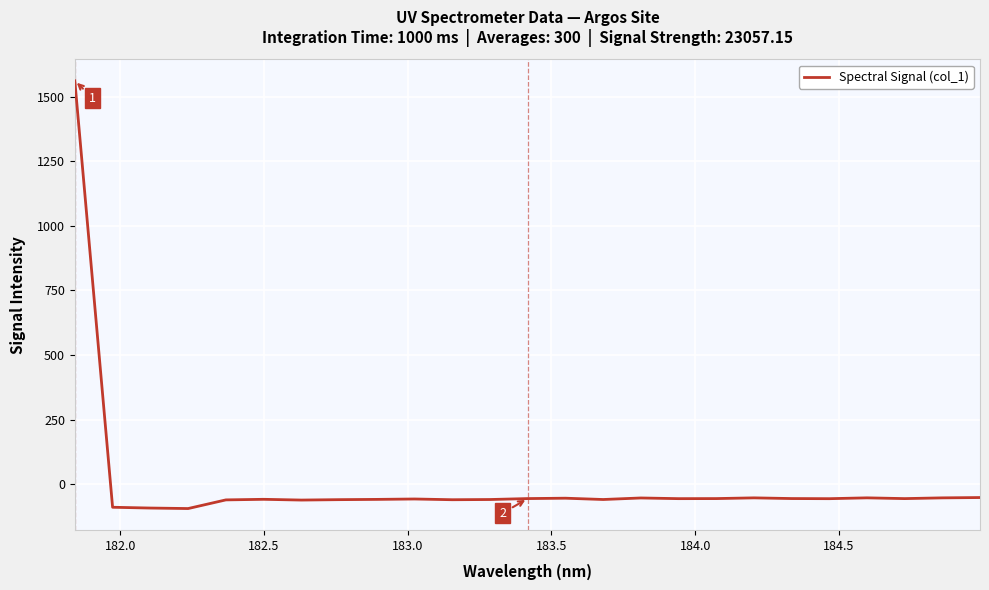

What is the maximum value shown in the chart?

1561.1